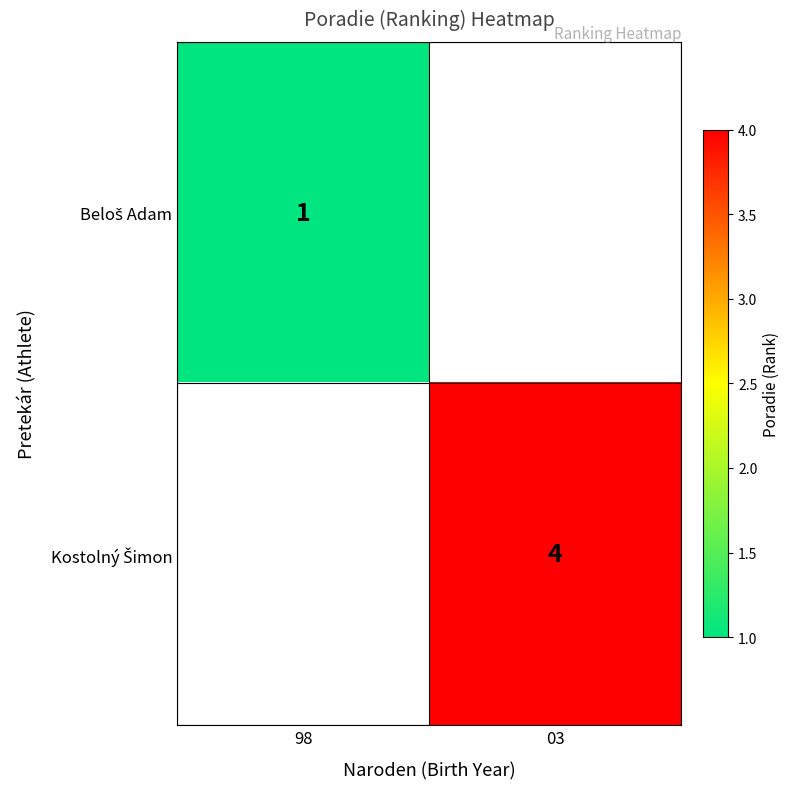

How many values in Kostolný Šimon are above zero?

1